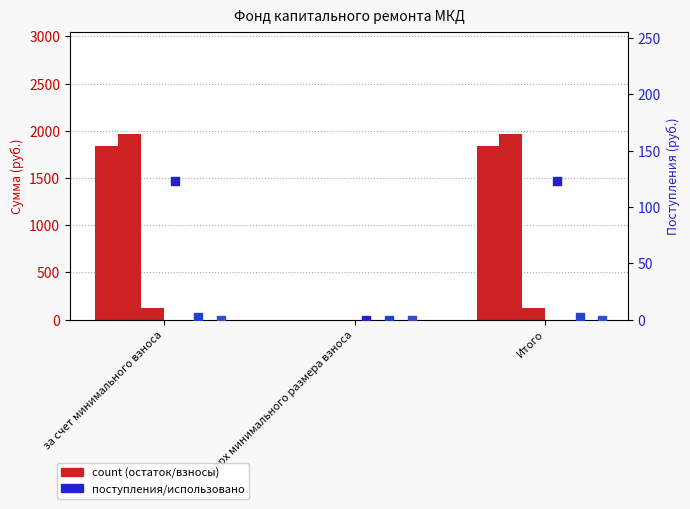

At how many categories does at least one series exceed 931?

2